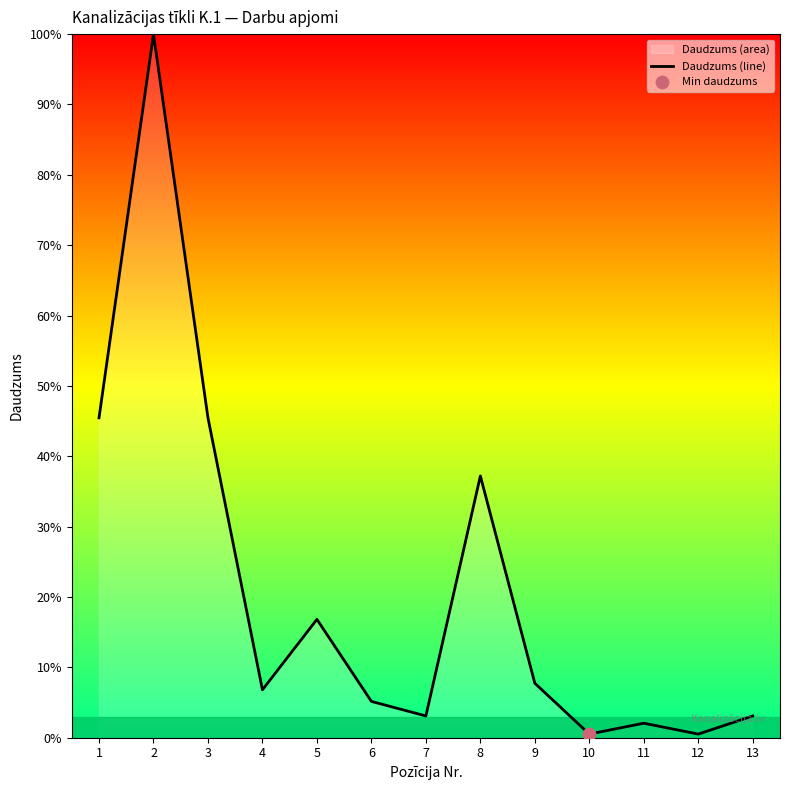

What is the change in value from 1 to 11?

-43.4